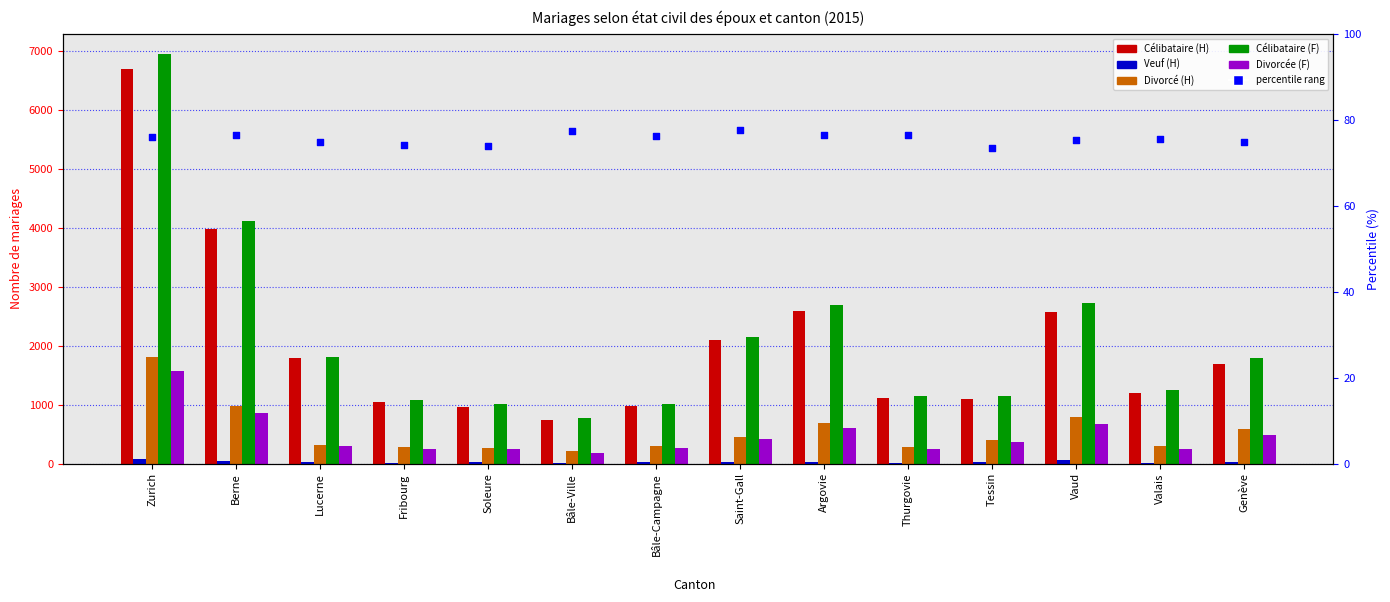

Which series has the largest total across all categories?

Célibataire (F)